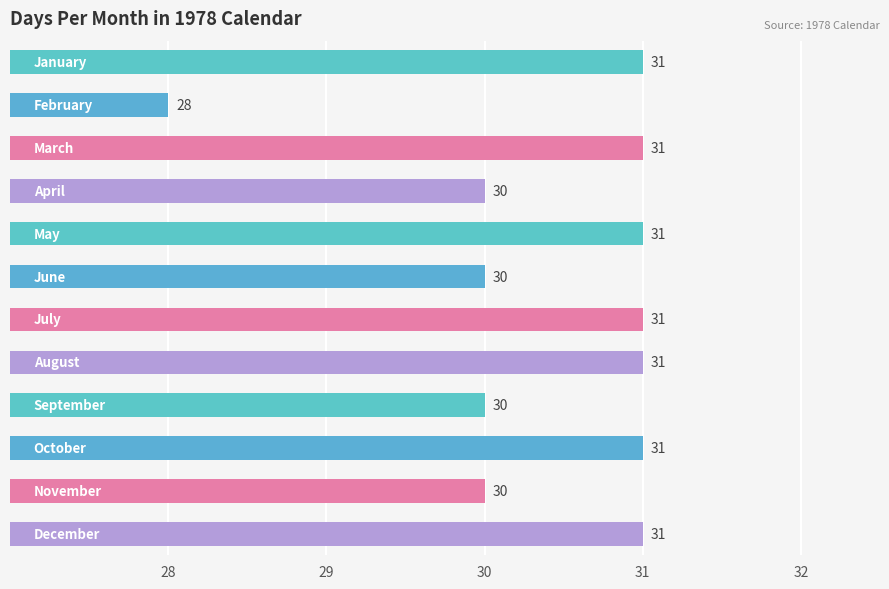

What is the value of the 3rd bar from the top?

31